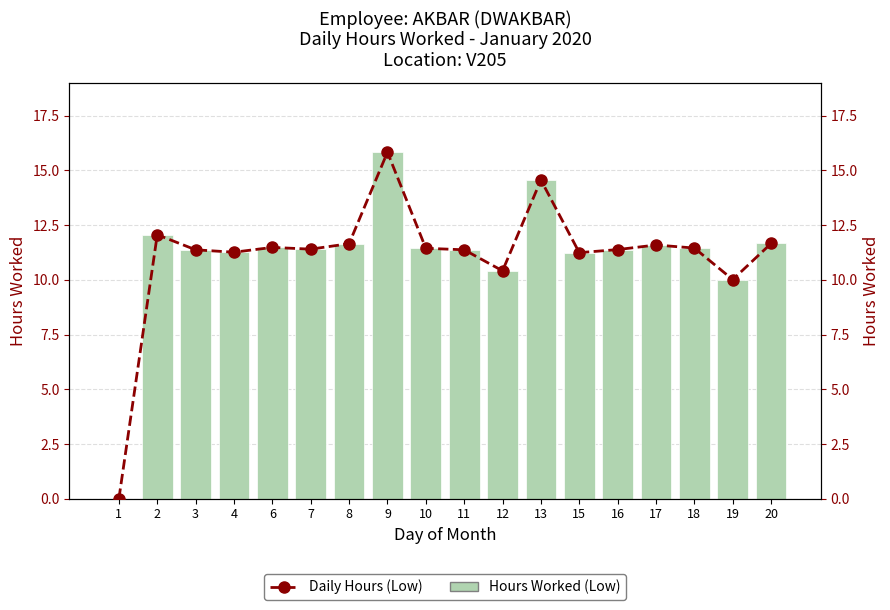

What is the difference between the maximum and second lowest values in the Daily Hours (Low) series?

5.8